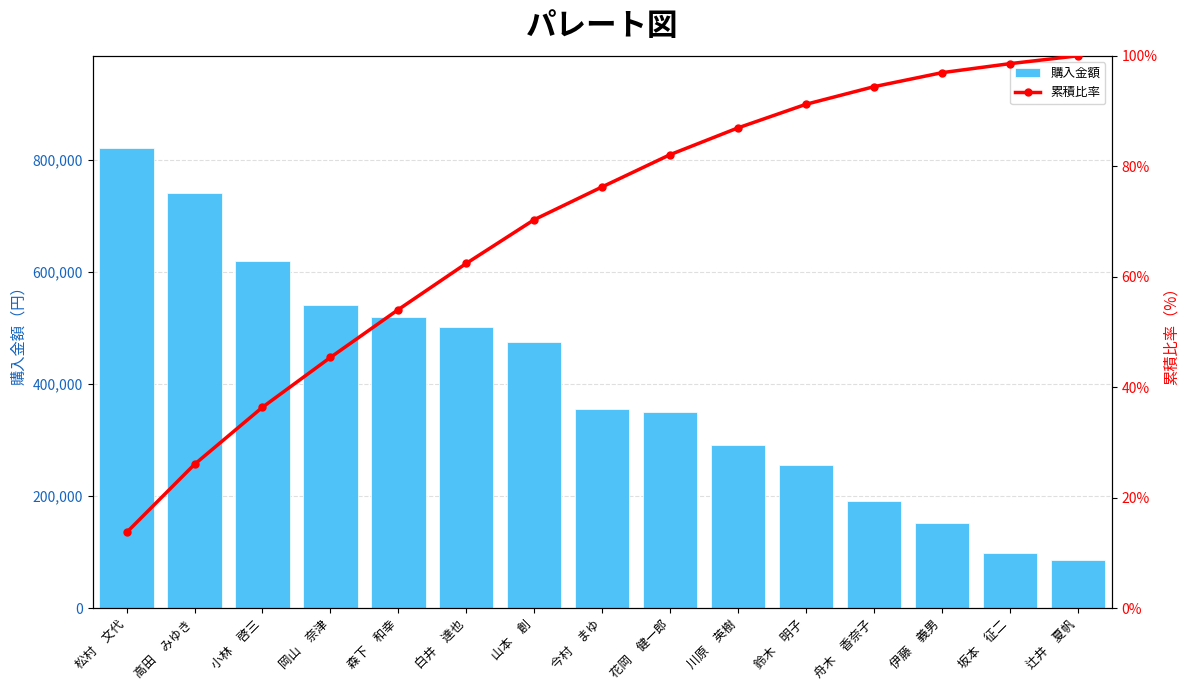

Which category has the lowest value in the 購入金額 series?

辻井　夏帆